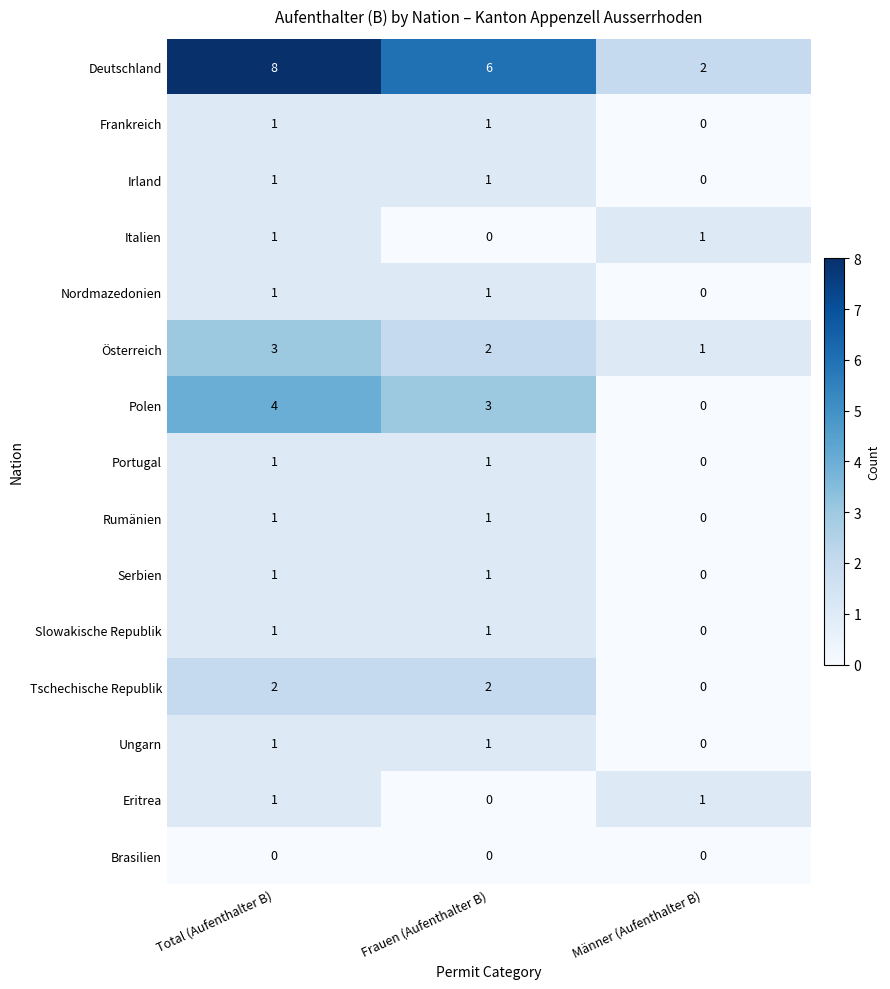

At which label does Österreich first exceed 2?

Total (Aufenthalter B)